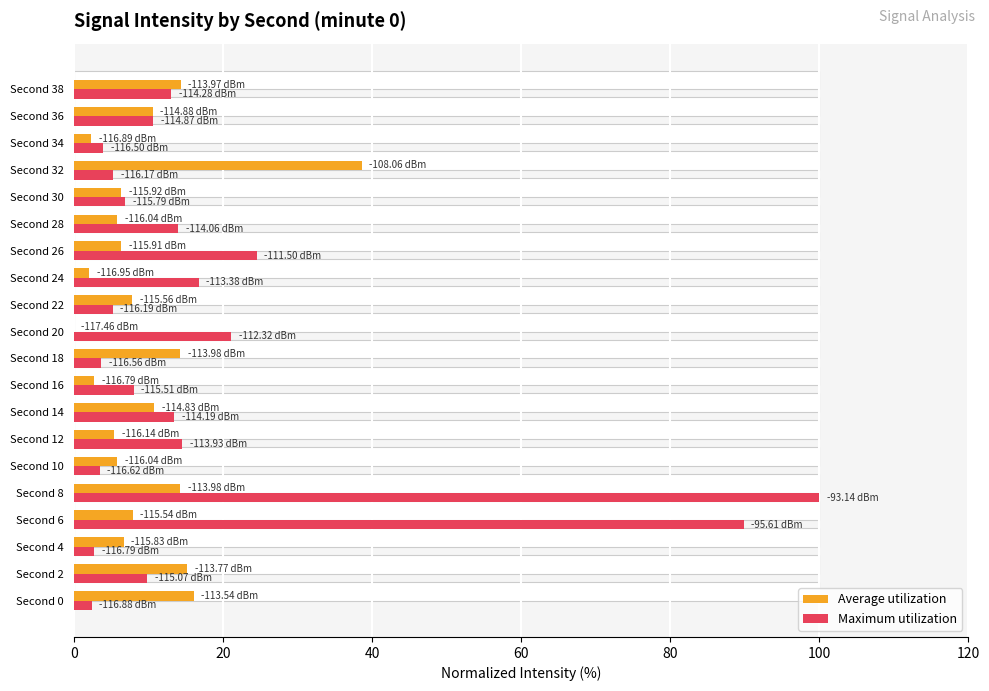

Rank the series by their maximum value, from highest to lowest.

Maximum utilization, Average utilization